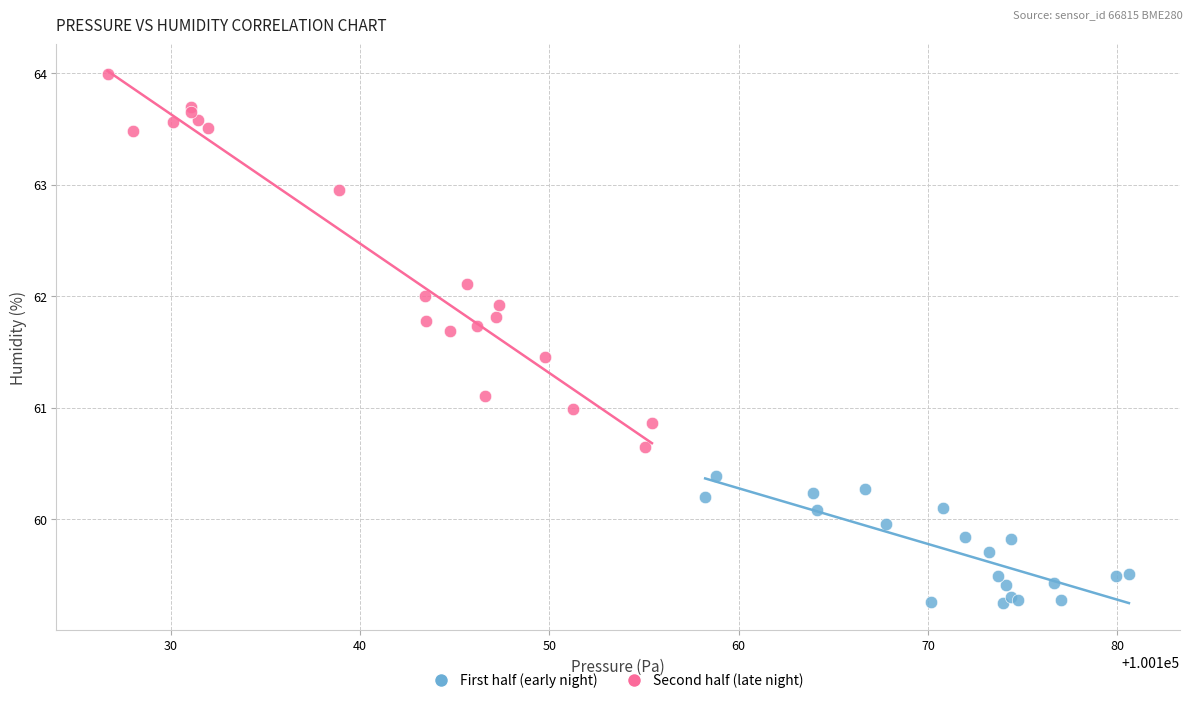

Which series reaches the maximum Y coordinate?

Second half (late night)